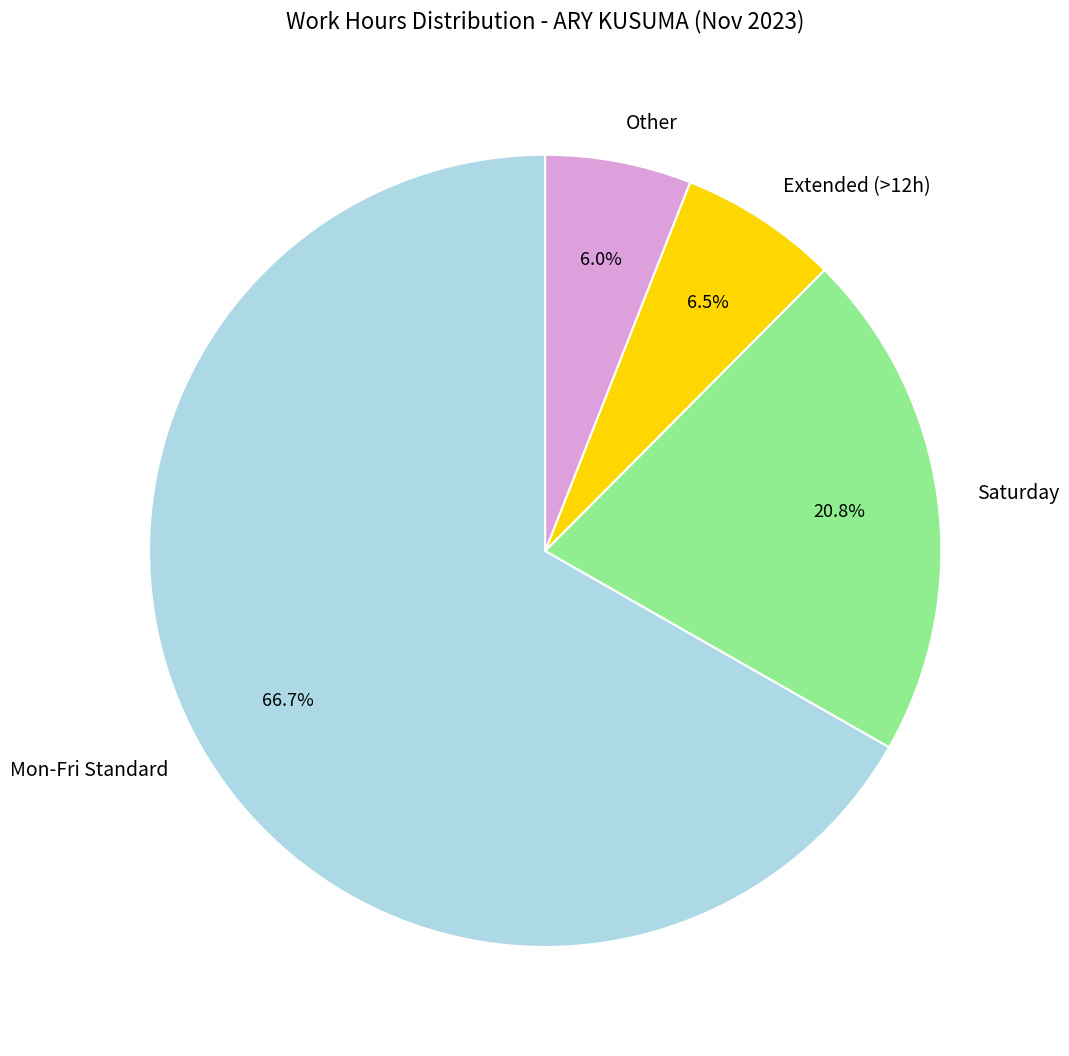

Which slice is the smallest?

Other